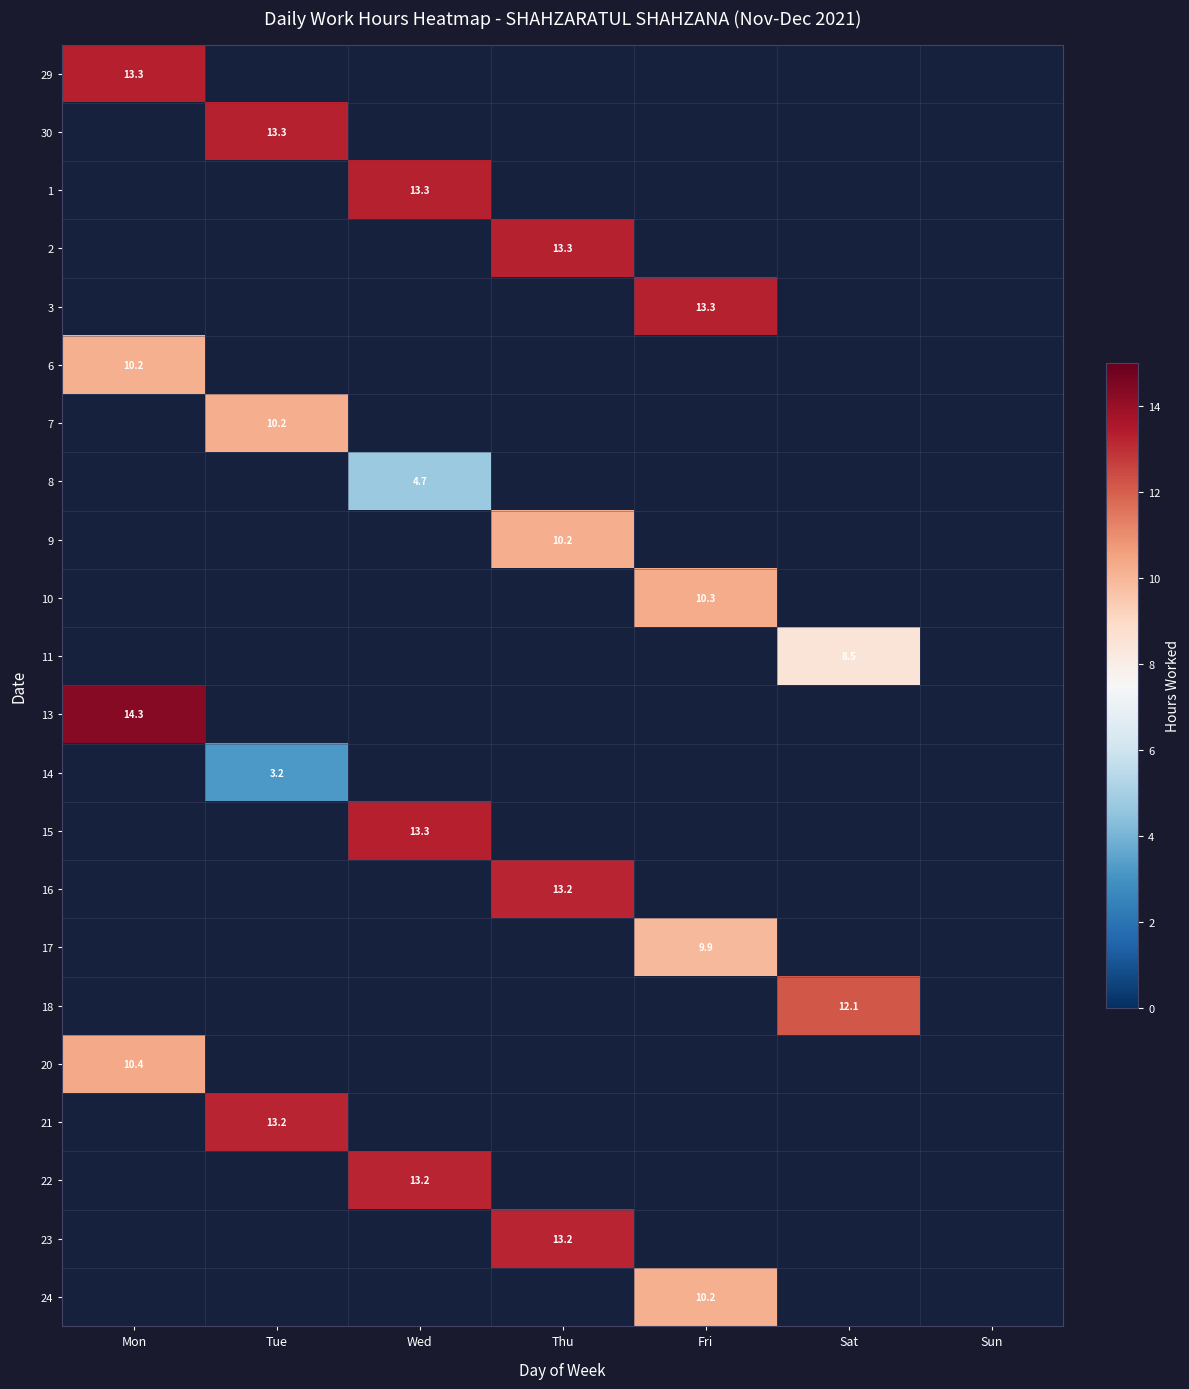

What is the spread (max minus min) of values at Mon?

4.1